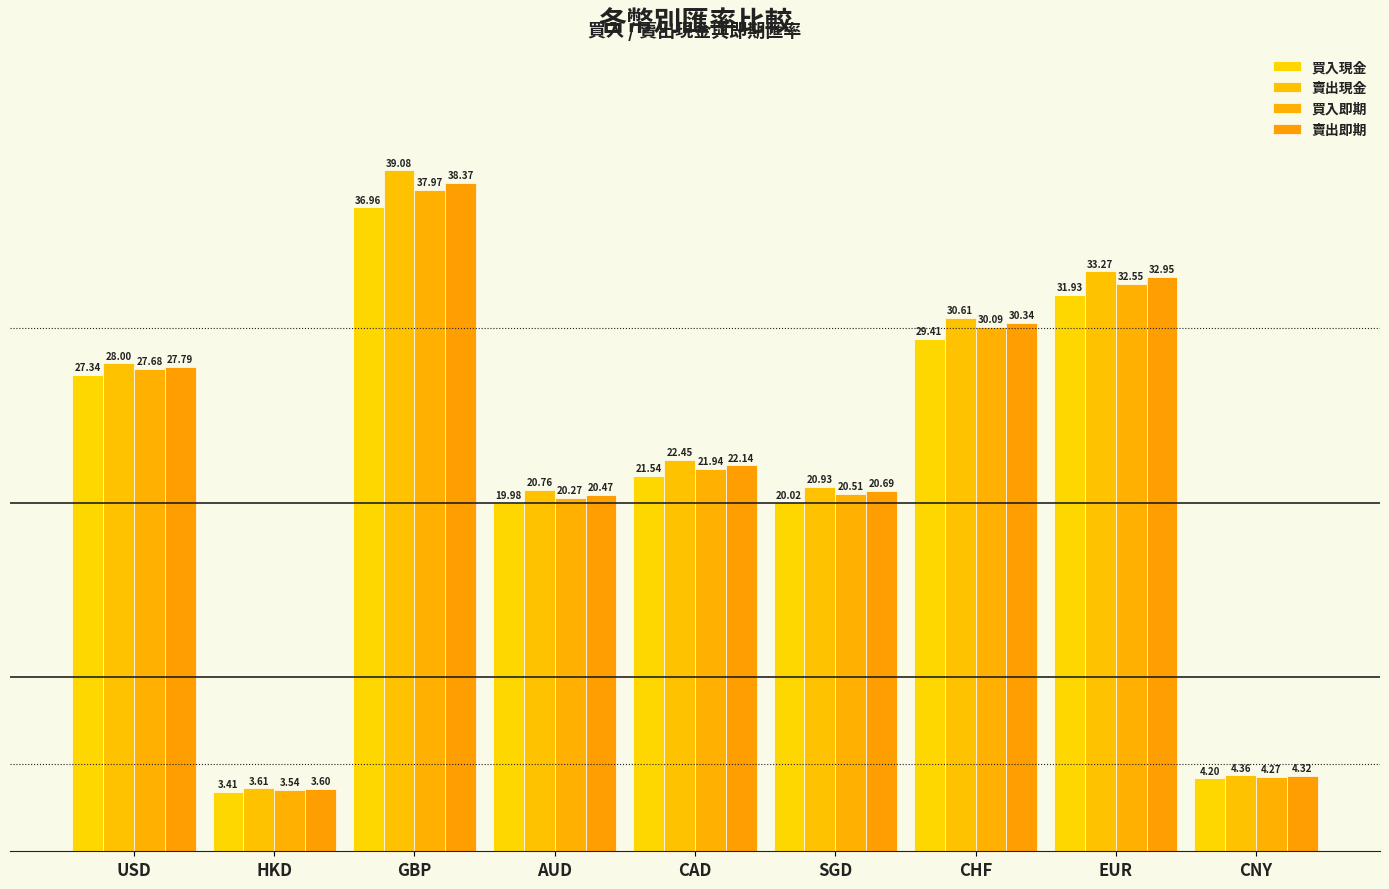

True or false: 賣出現金 has a value of 7.3 at AUD.

False